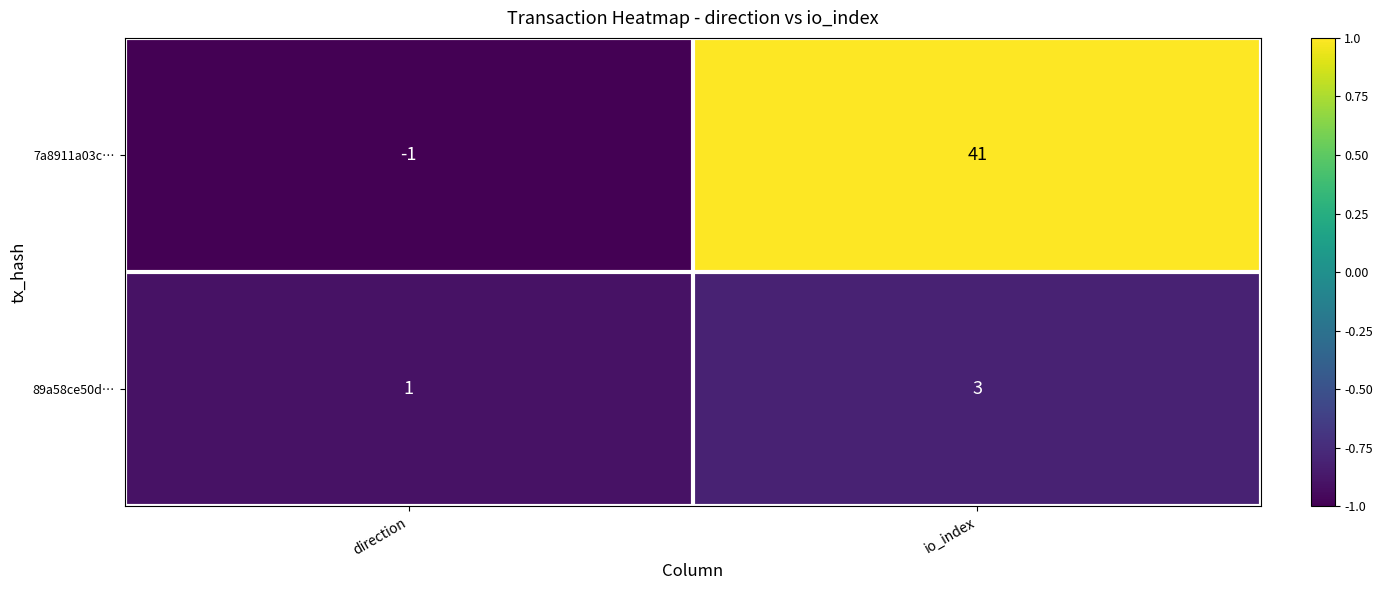

What is the difference between the 7a8911a03c… values at direction and io_index?

42